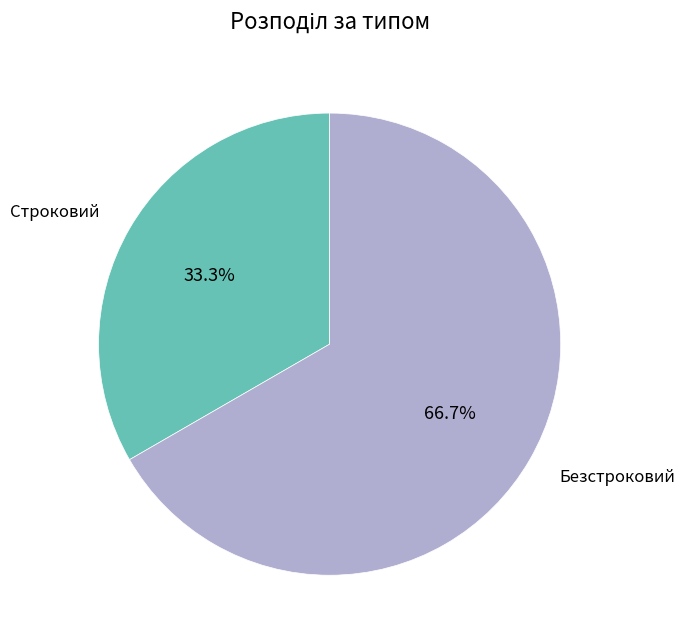

How many segments does this pie chart have?

2